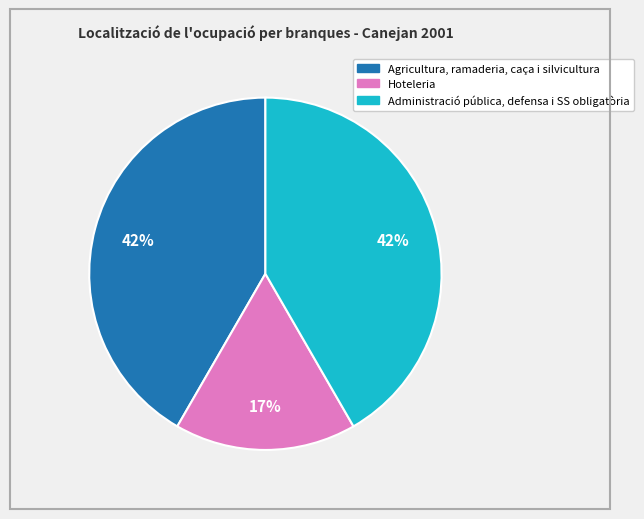

The Administració pública, defensa i SS obligatòria slice represents 52% of the pie. True or false?

False